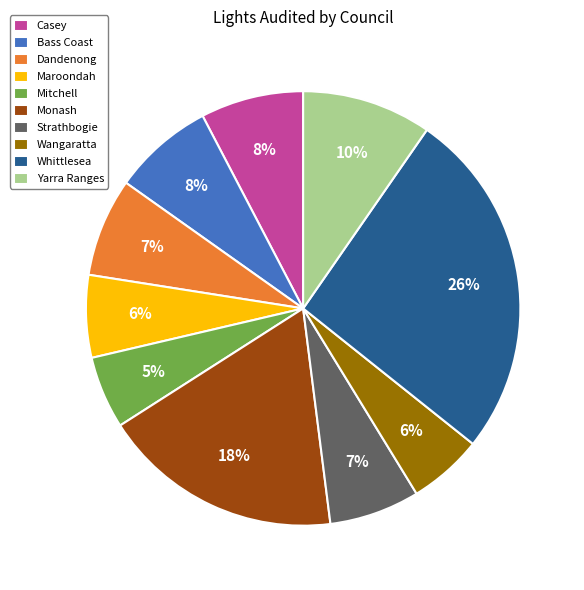

Is there any slice that represents more than half of the pie?

No